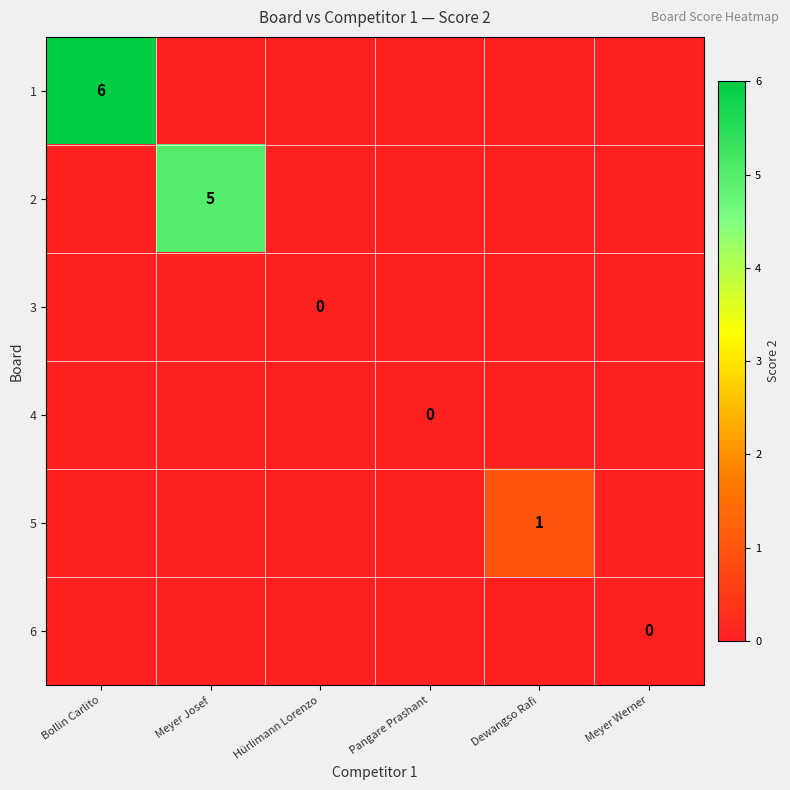

At which category does the chart reach its minimum across all series?

Meyer Josef